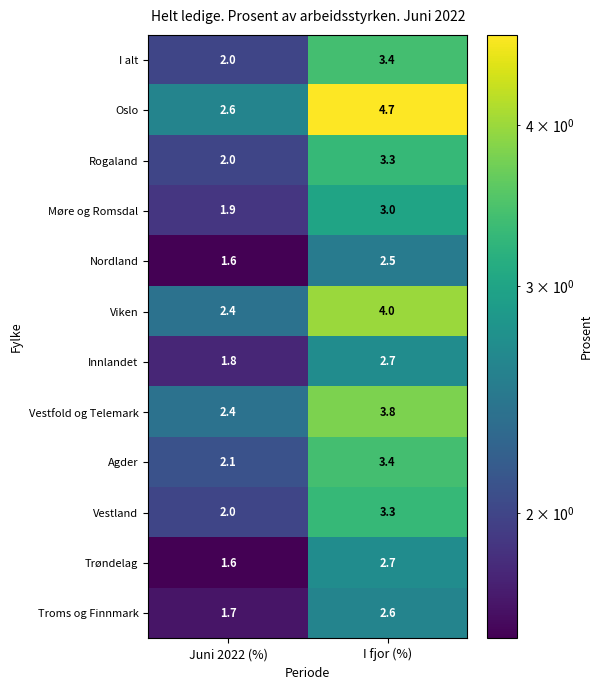

What is the greatest value displayed?

4.7